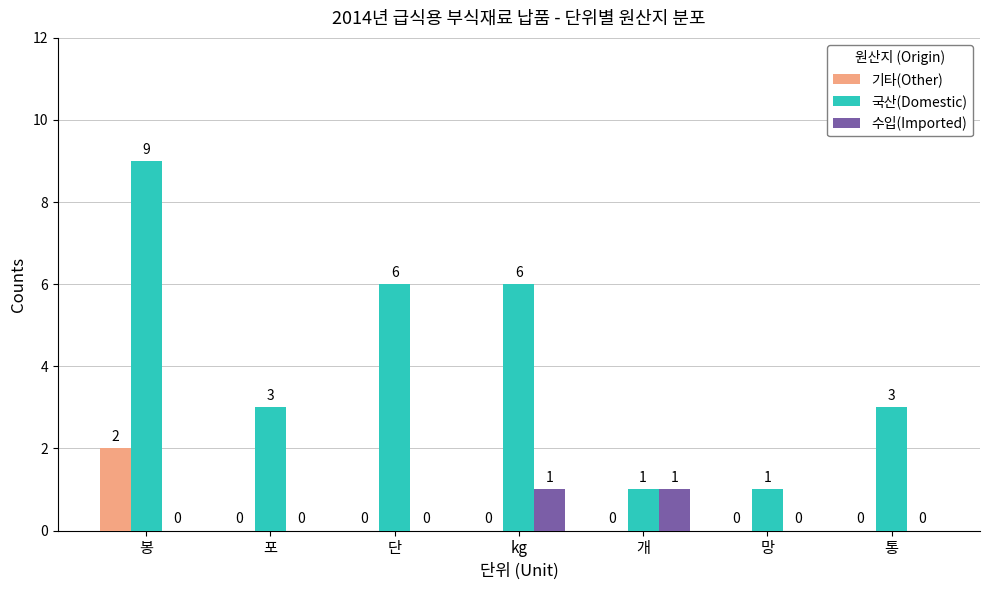

Which category has the highest value in the 기타(Other) series?

봉